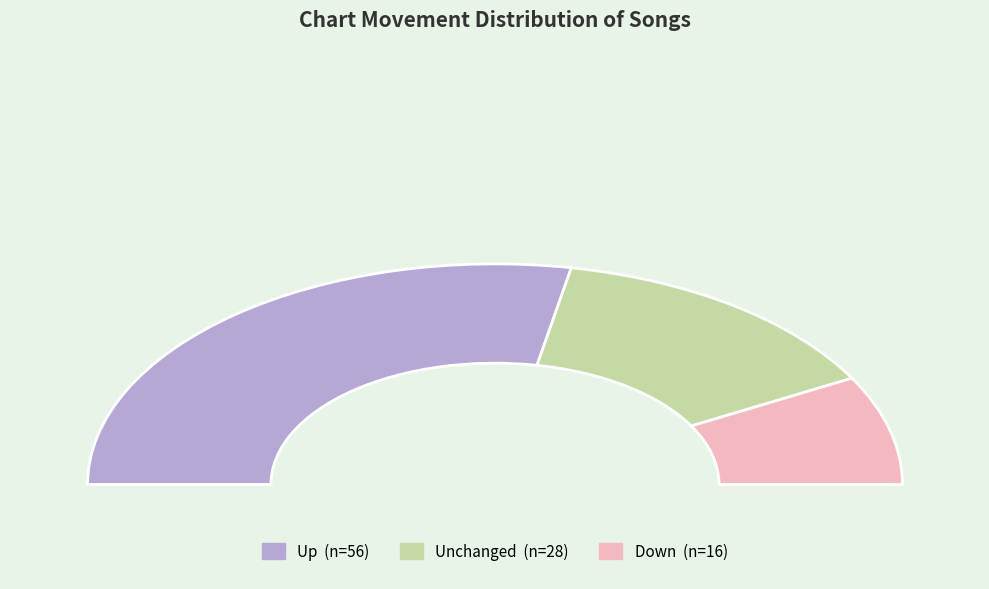

Count the number of slices in the pie.

3